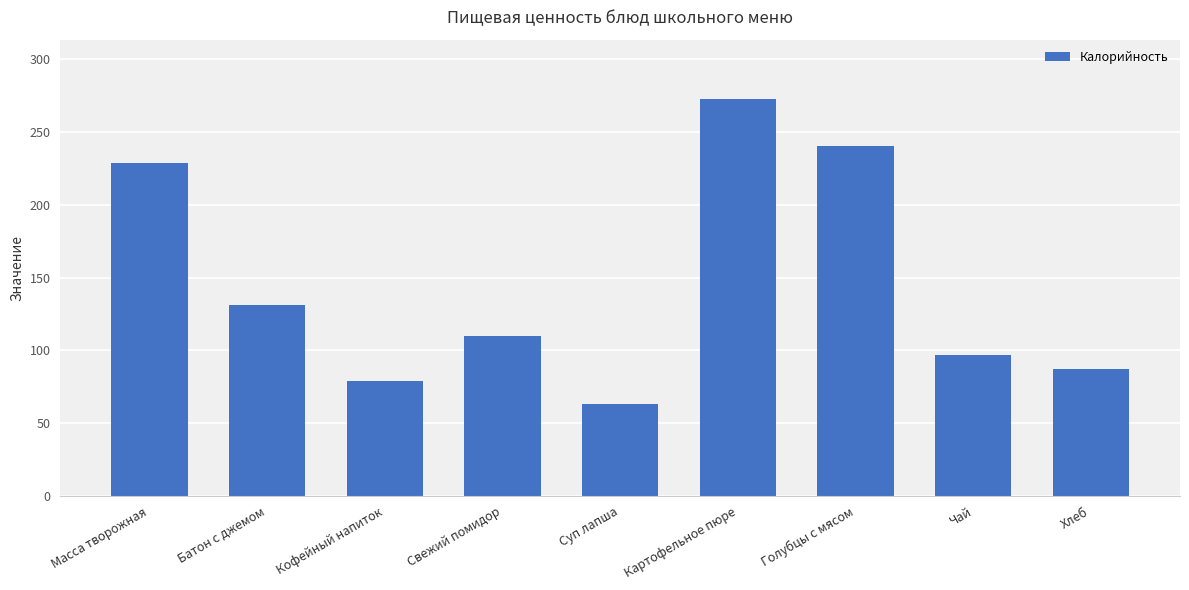

What is the greatest value displayed?

272.4